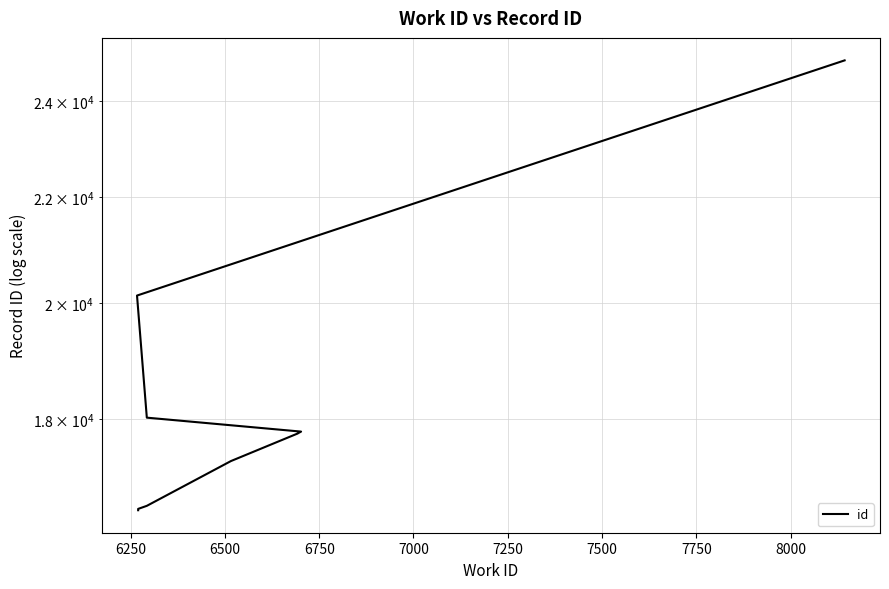

Reading left to right, transcribe all the data shown in this chart.

16579	16599	16645	17333	17768	17769	17801	18027	20132	24904